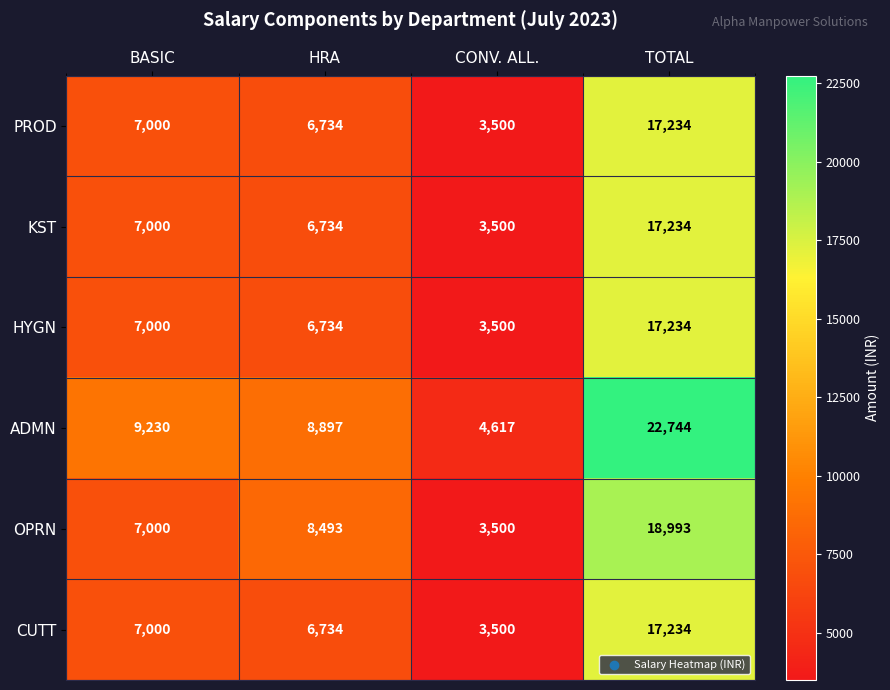

Is it true that ADMN equals 8897 at HRA?

True